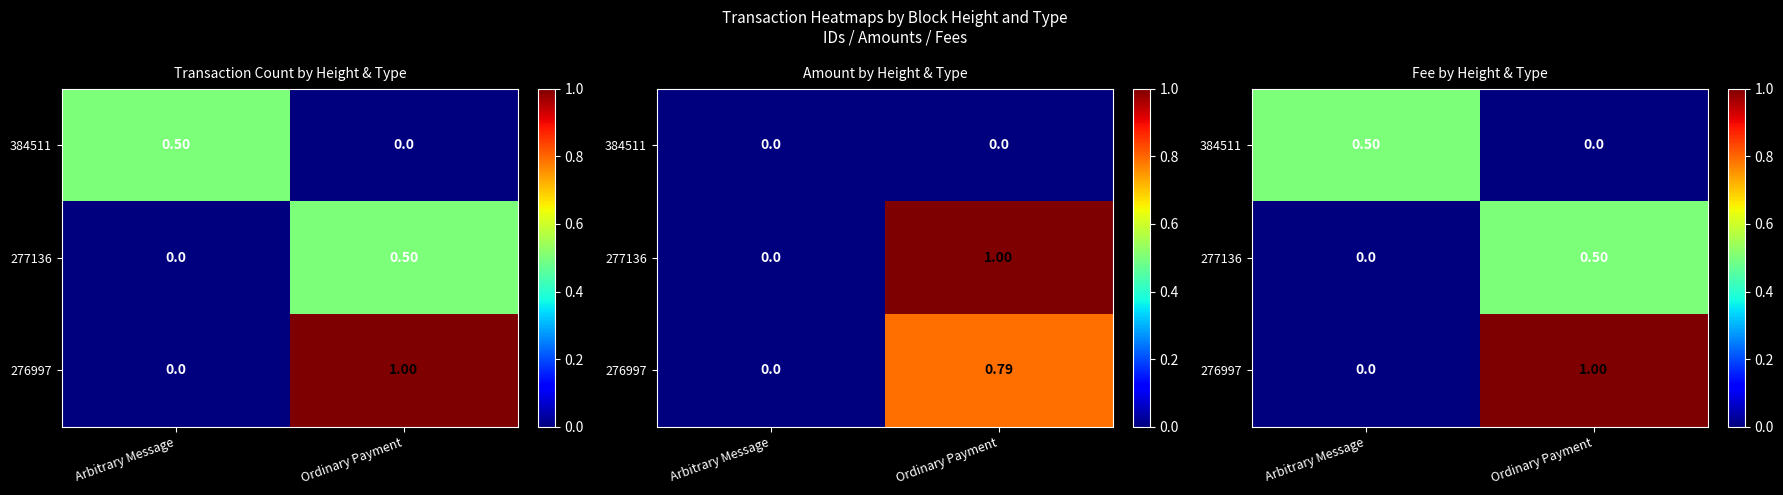

What is the sum of the 277136 values at Ordinary Payment and Arbitrary Message?

0.5